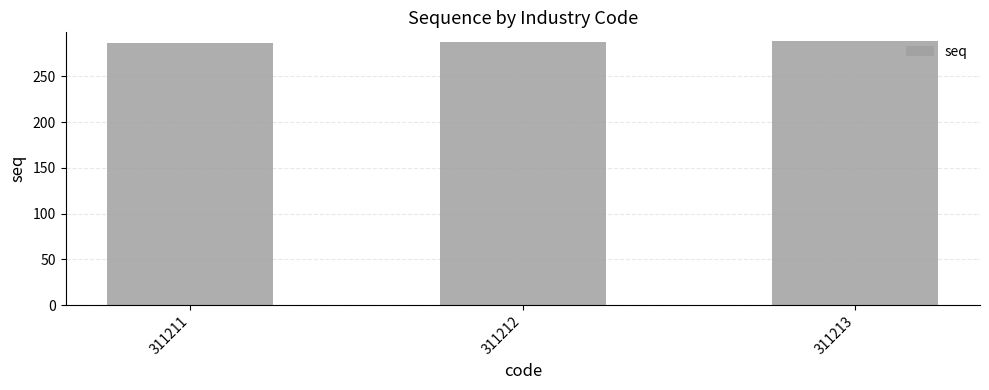

What is the average value?

287